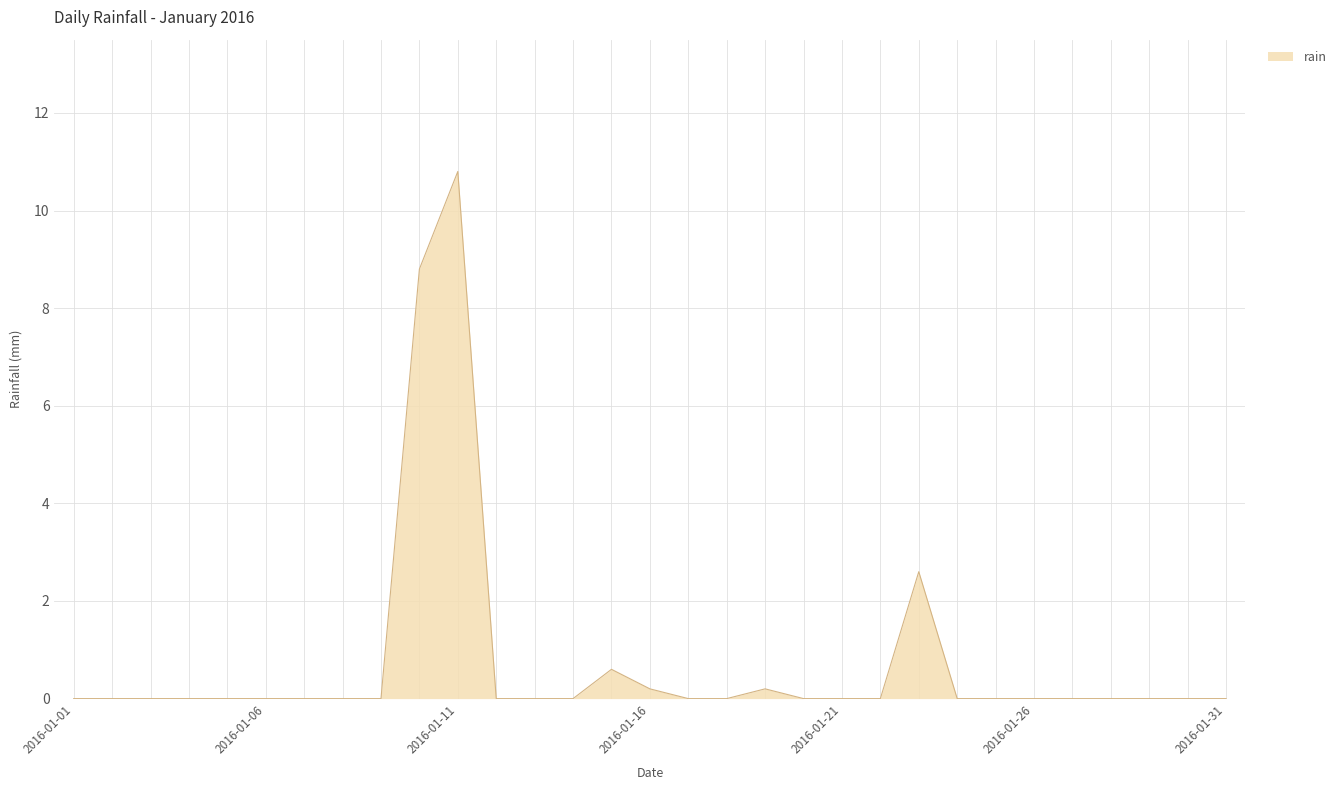

What is the greatest value displayed?

10.8